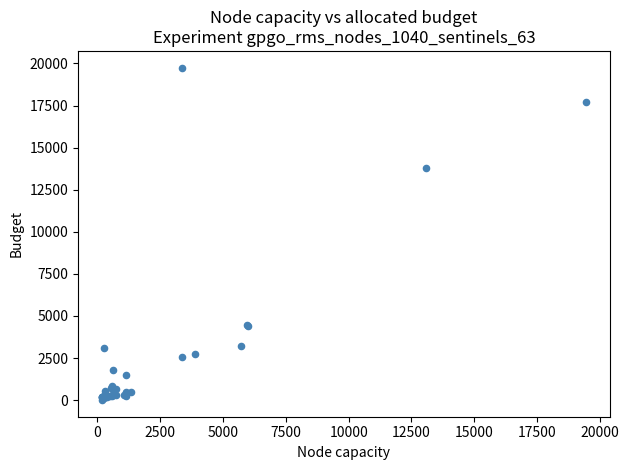

What Y value in the scatter plot is closest to 9877?

13788.1